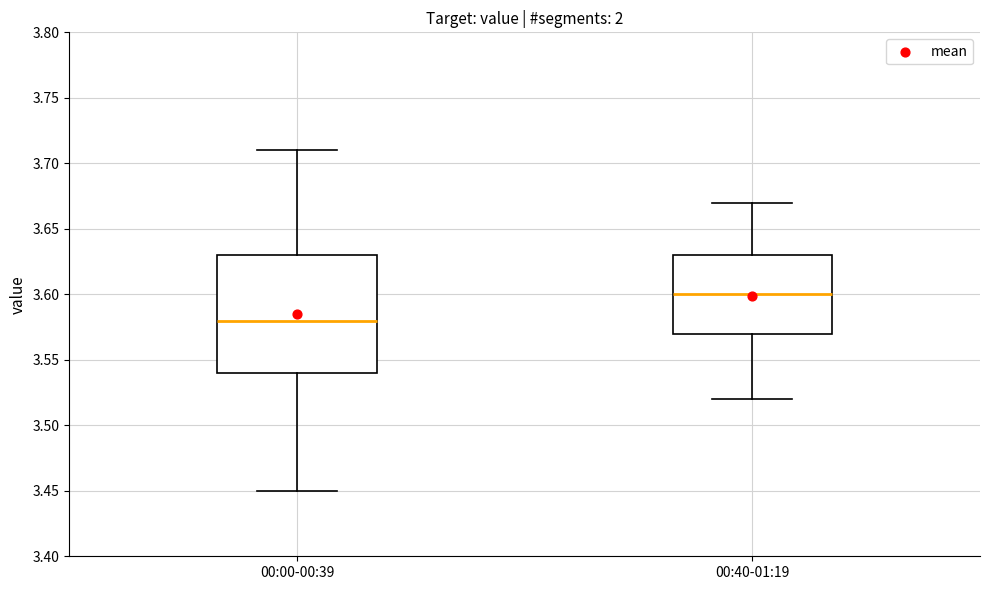

Reading left to right, transcribe this box plot: for each box, give where its median line is, the range the box spans, and where its two whiskers end, as read against the y-axis. The values are not printed on the chart, so give them approximately, as read against the axis.

00:00-00:39: median 3.58, box 3.54 to 3.63, whiskers 3.45 to 3.71
00:40-01:19: median 3.60, box 3.57 to 3.63, whiskers 3.52 to 3.67